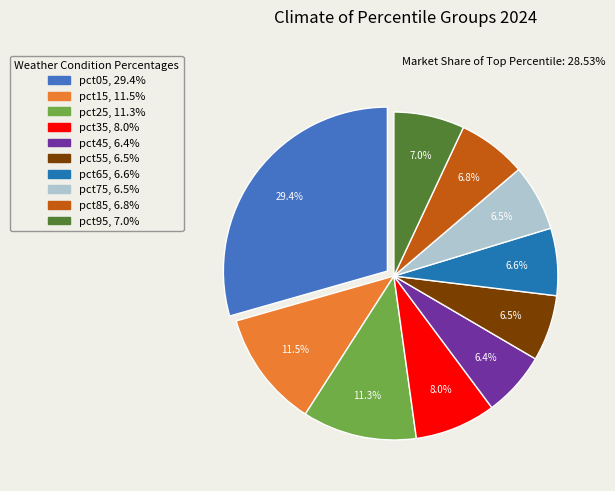

How much of the chart is everything except pct45?

93.6%